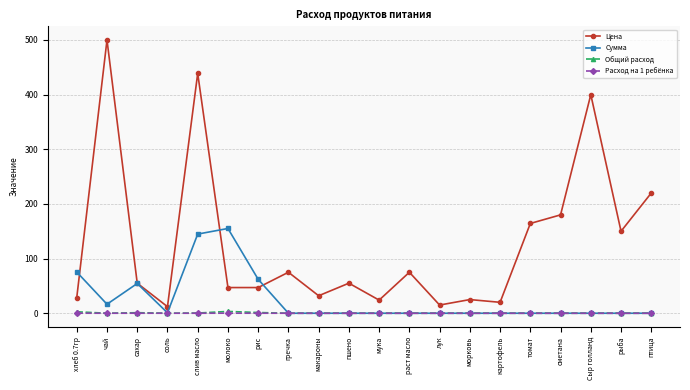

Which series has the largest range (max minus min)?

Цена